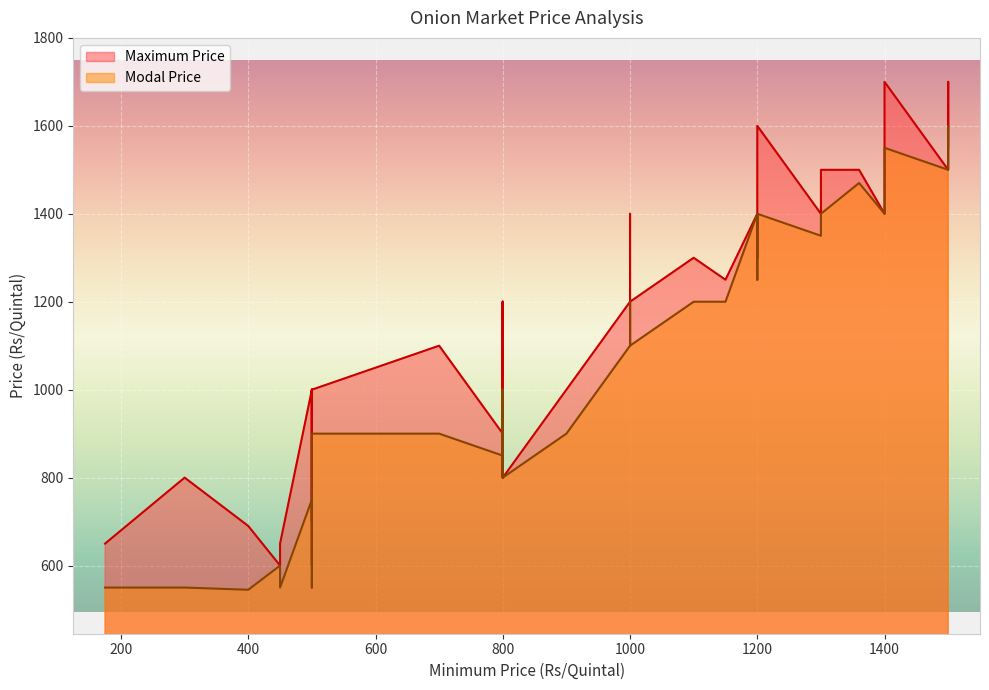

How many lines are shown in the chart?

2